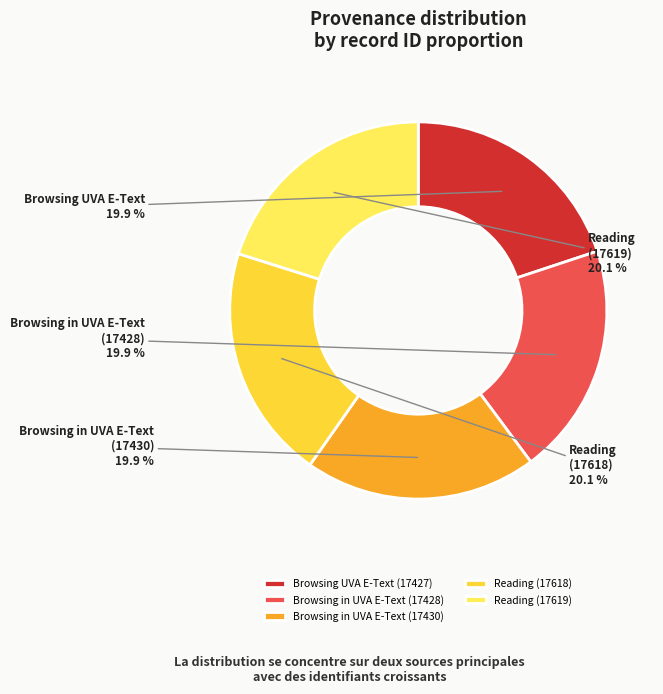

Is it true that Browsing in UVA E-Text (17428) is 20% of the pie?

True